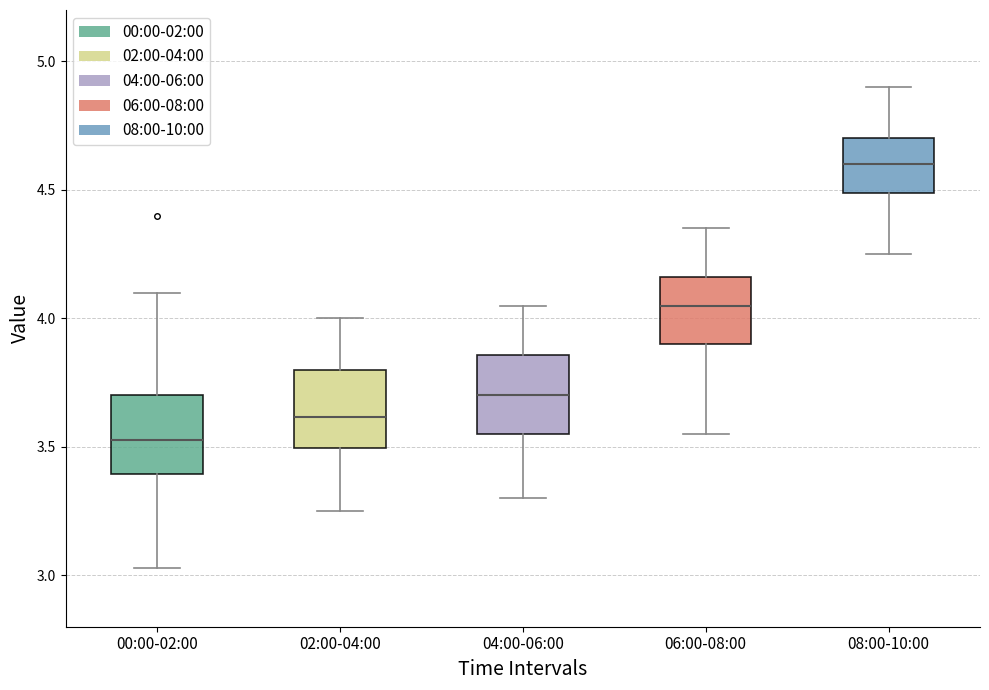

Where is the lower edge of the box for 02:00-04:00 on the y-axis? The values are not printed on the chart, so give them approximately, as read against the axis.

3.50